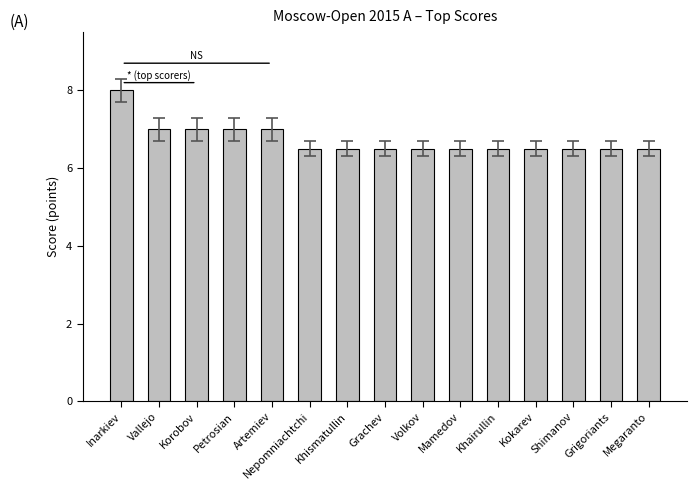

Approximately how many times larger is the value at Korobov compared to Mamedov?

1.1